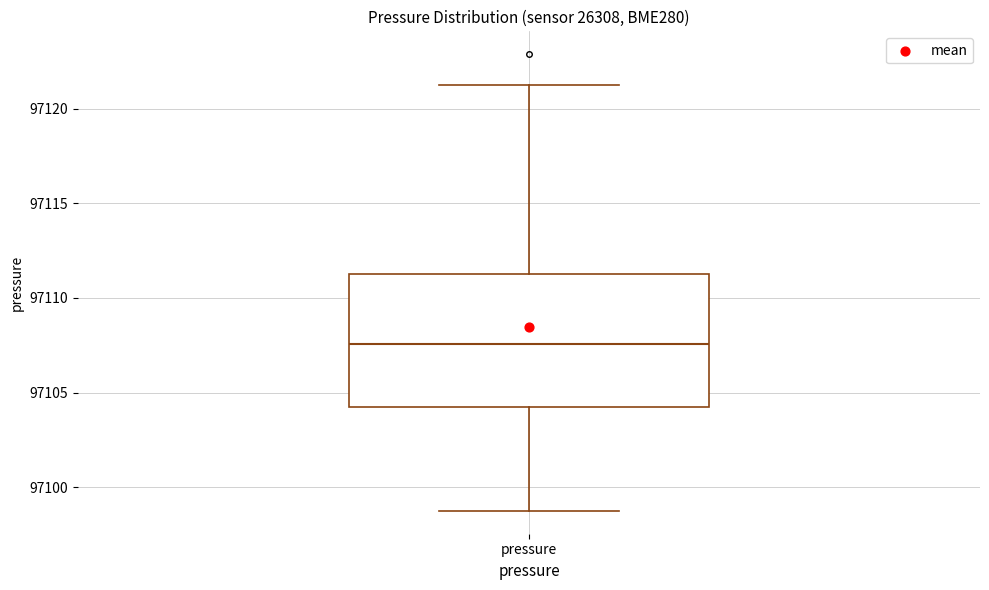

Where is the upper edge of the box for pressure on the y-axis? The values are not printed on the chart, so give them approximately, as read against the axis.

97111.5